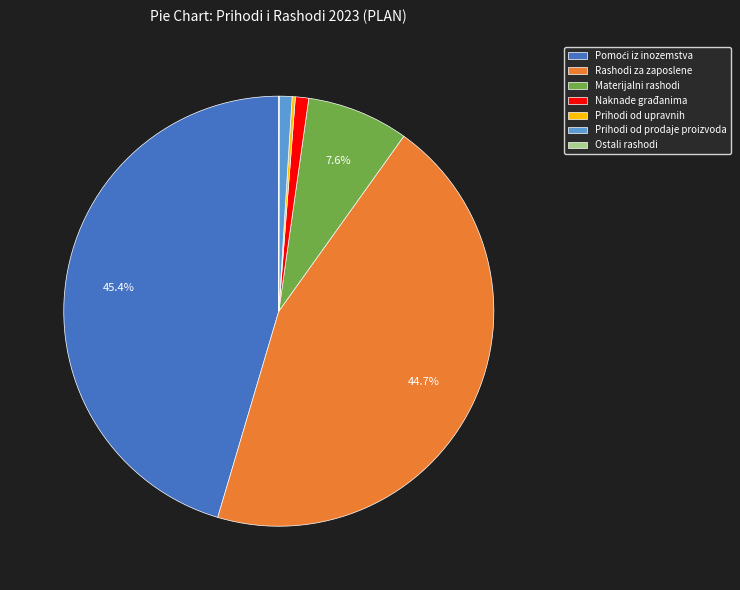

Between Materijalni rashodi and Naknade građanima, which is larger?

Materijalni rashodi